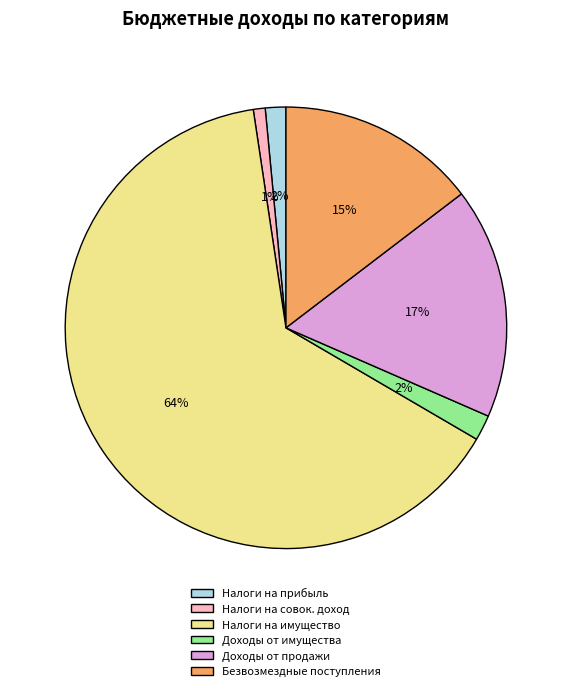

How many segments does this pie chart have?

6